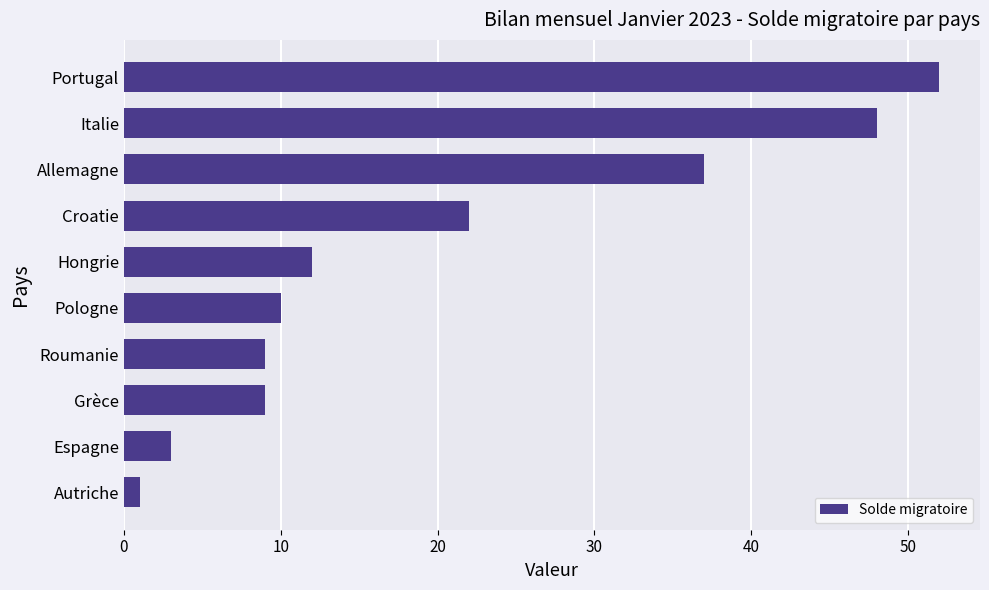

Count the number of data series in this chart.

1